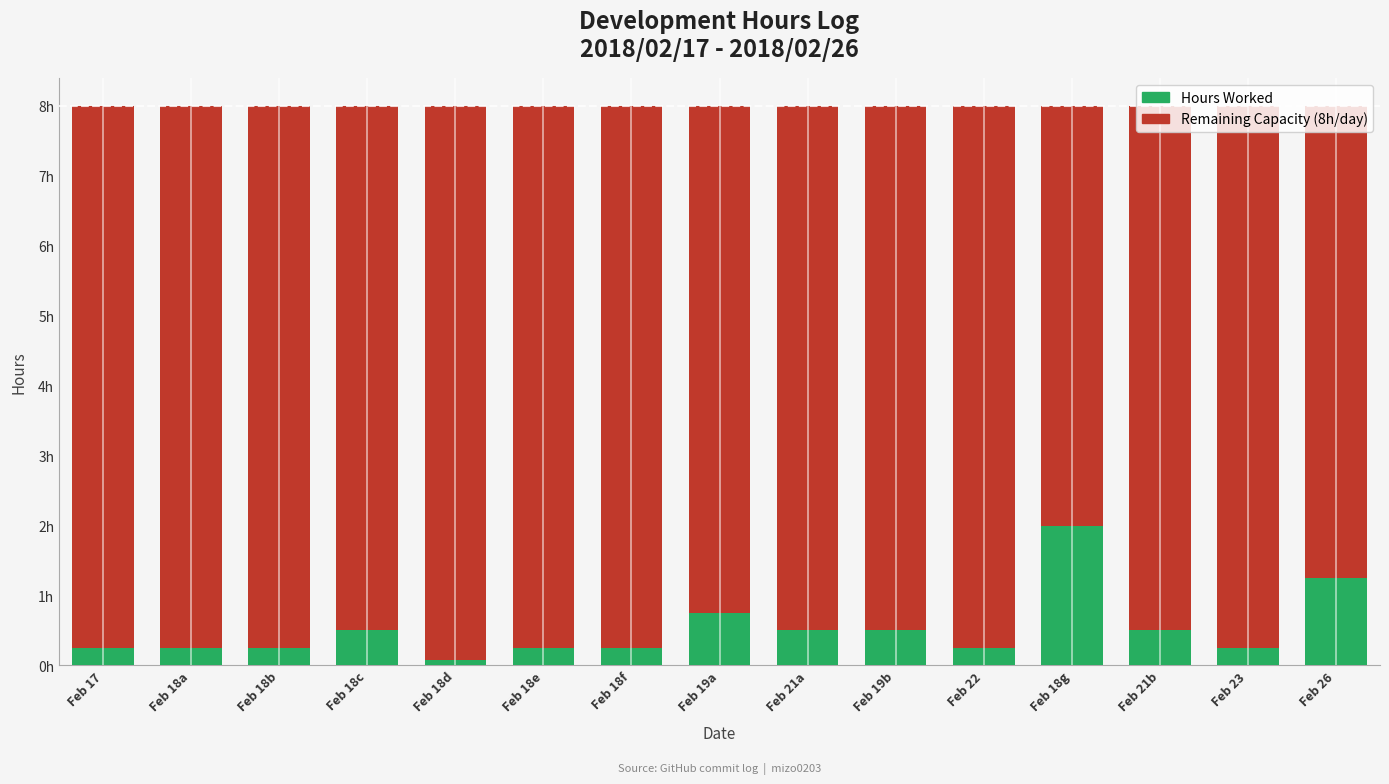

Are the bars grouped side by side (vs. stacked)?

No